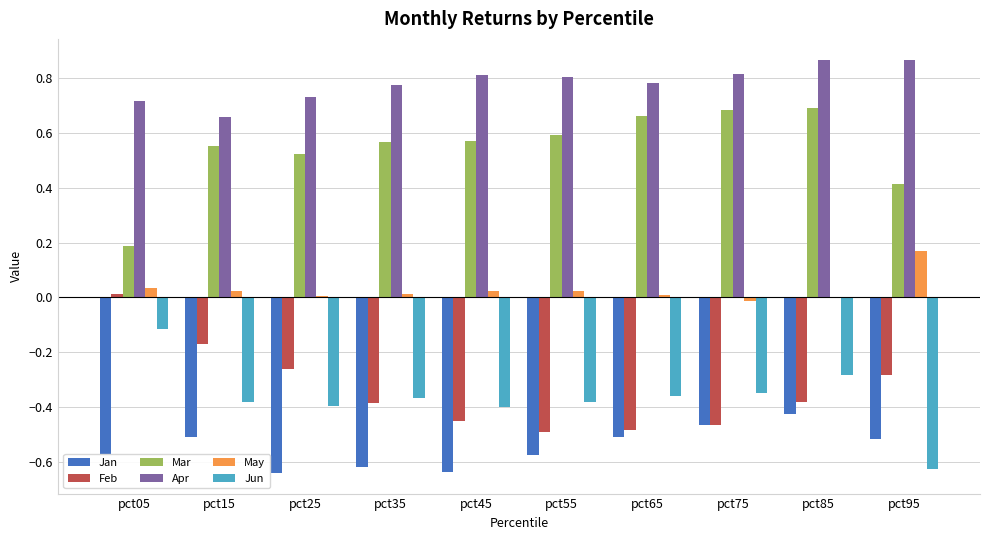

Count the number of categories in the chart.

10